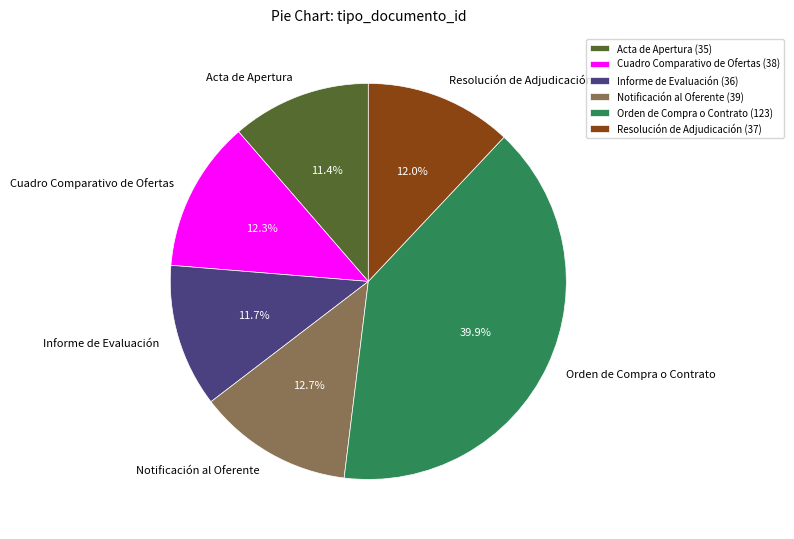

True or false: Notificación al Oferente accounts for 13% of the total.

True